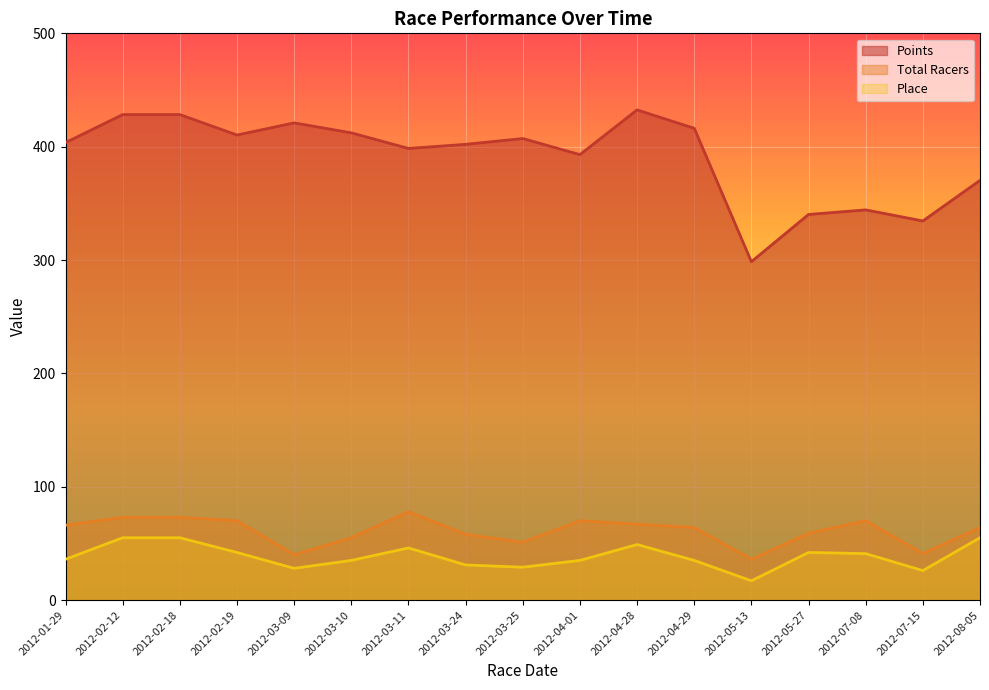

What is the difference between the maximum and minimum values in the Total Racers series?

42.0